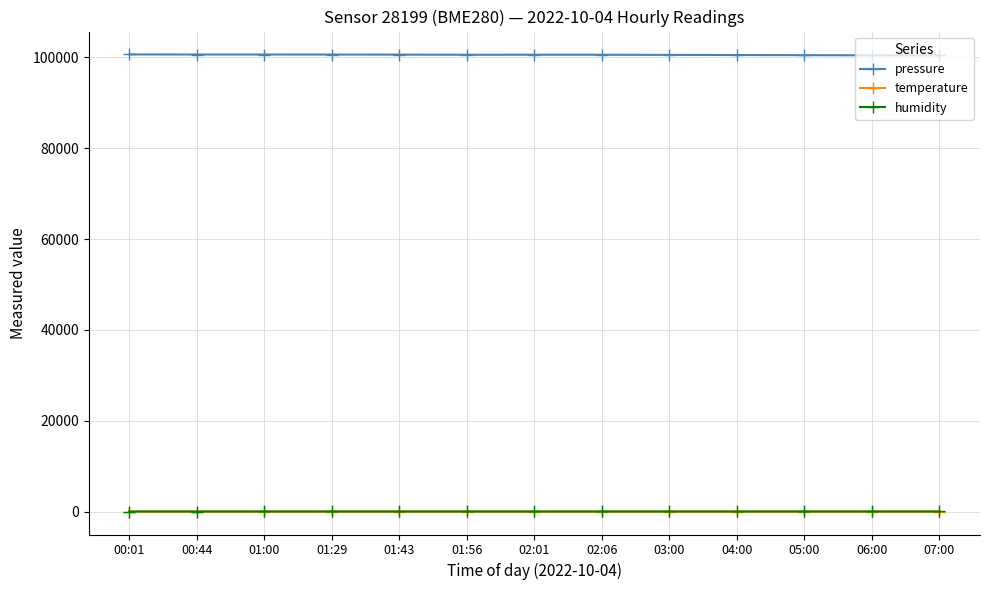

The pressure series shows 138340.0 at 06:00. True or false?

False